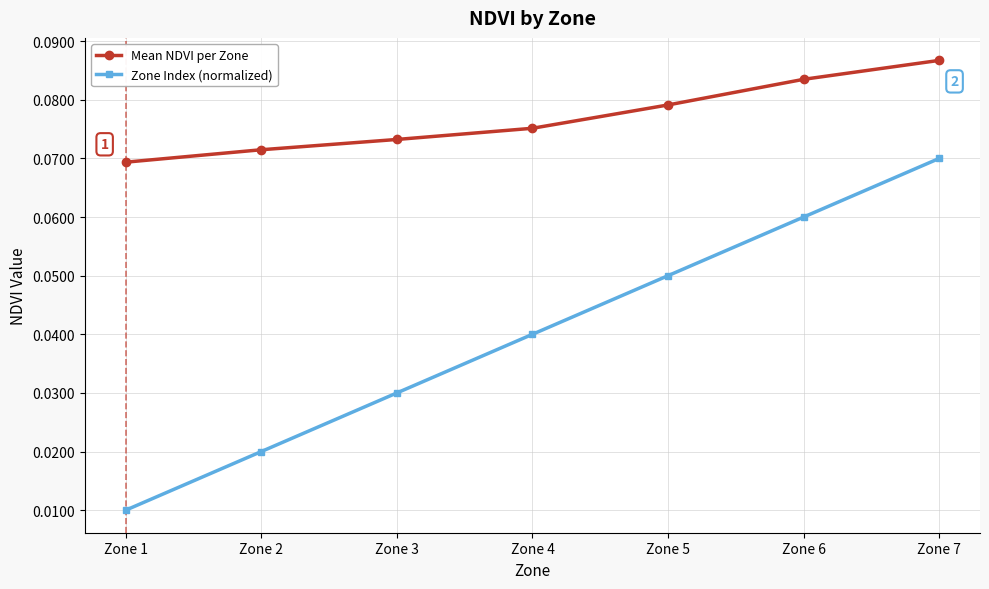

The value of Zone Index (normalized) at Zone 4 is 0.1. True or false?

False